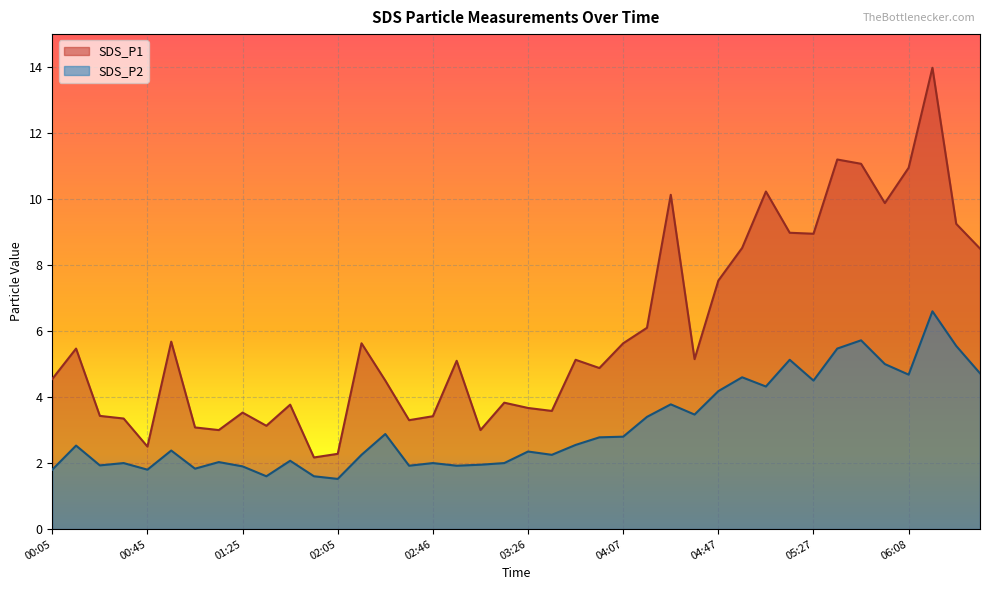

What are all the series names shown in the legend?

SDS_P1, SDS_P2